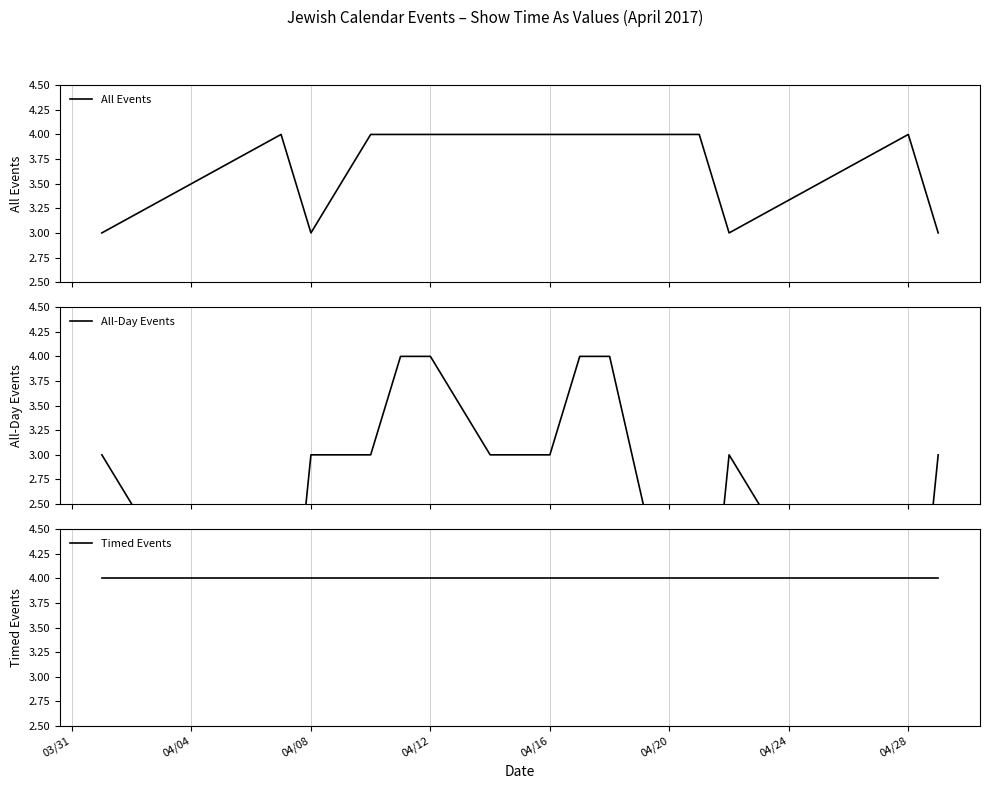

What are all the series names shown in the legend?

All Events, All-Day Events, Timed Events